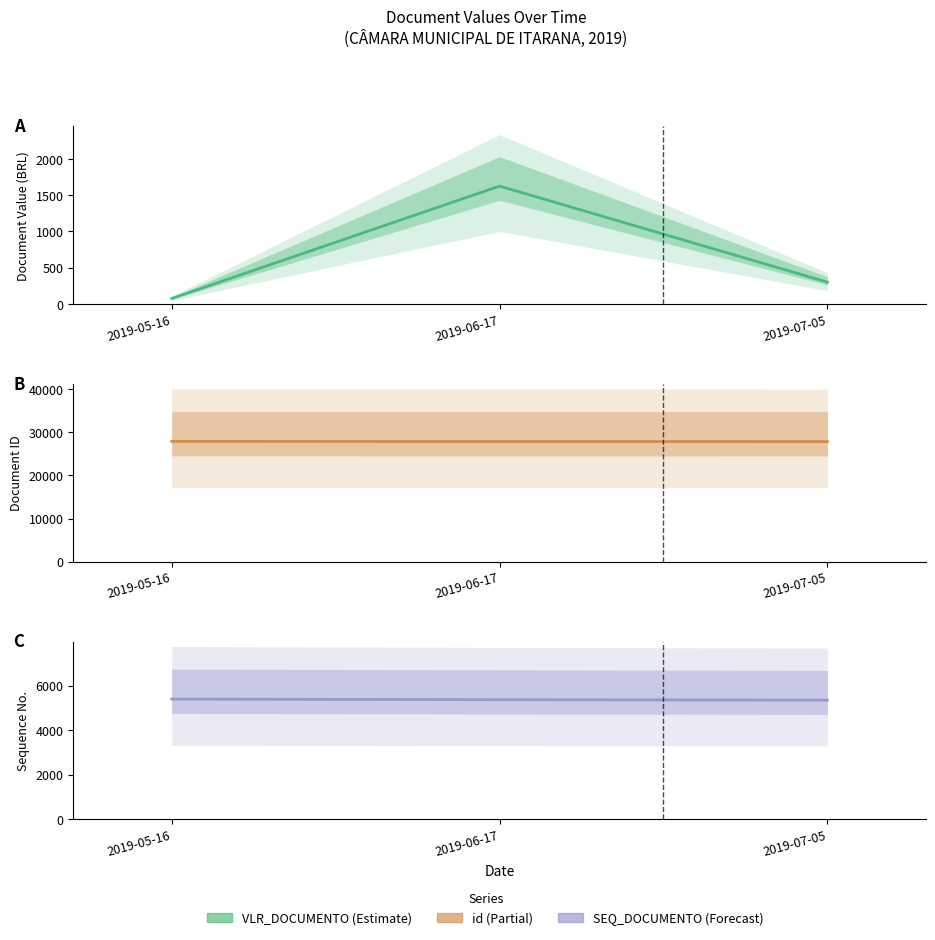

What is the sum of the SEQ_DOCUMENTO (central) values at 2019-07-05 and 2019-05-16?

10746